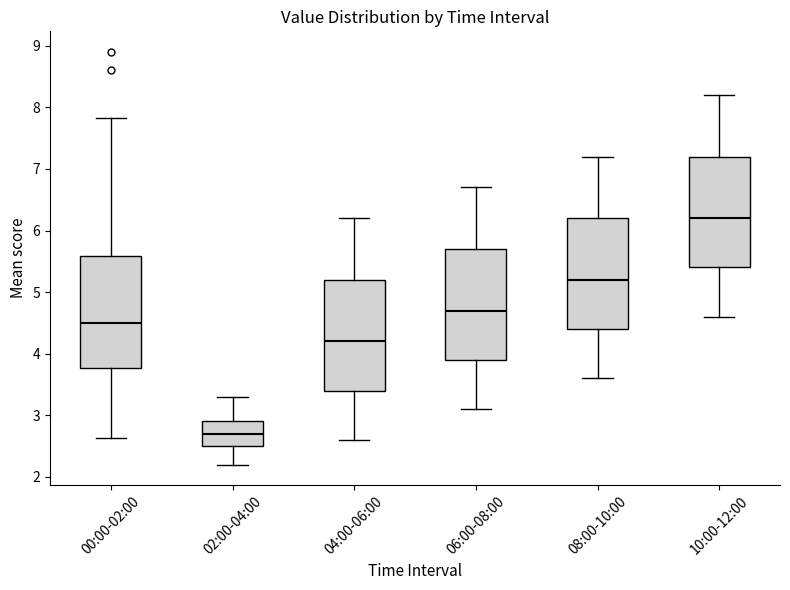

Which box has the lowest median line?

02:00-04:00